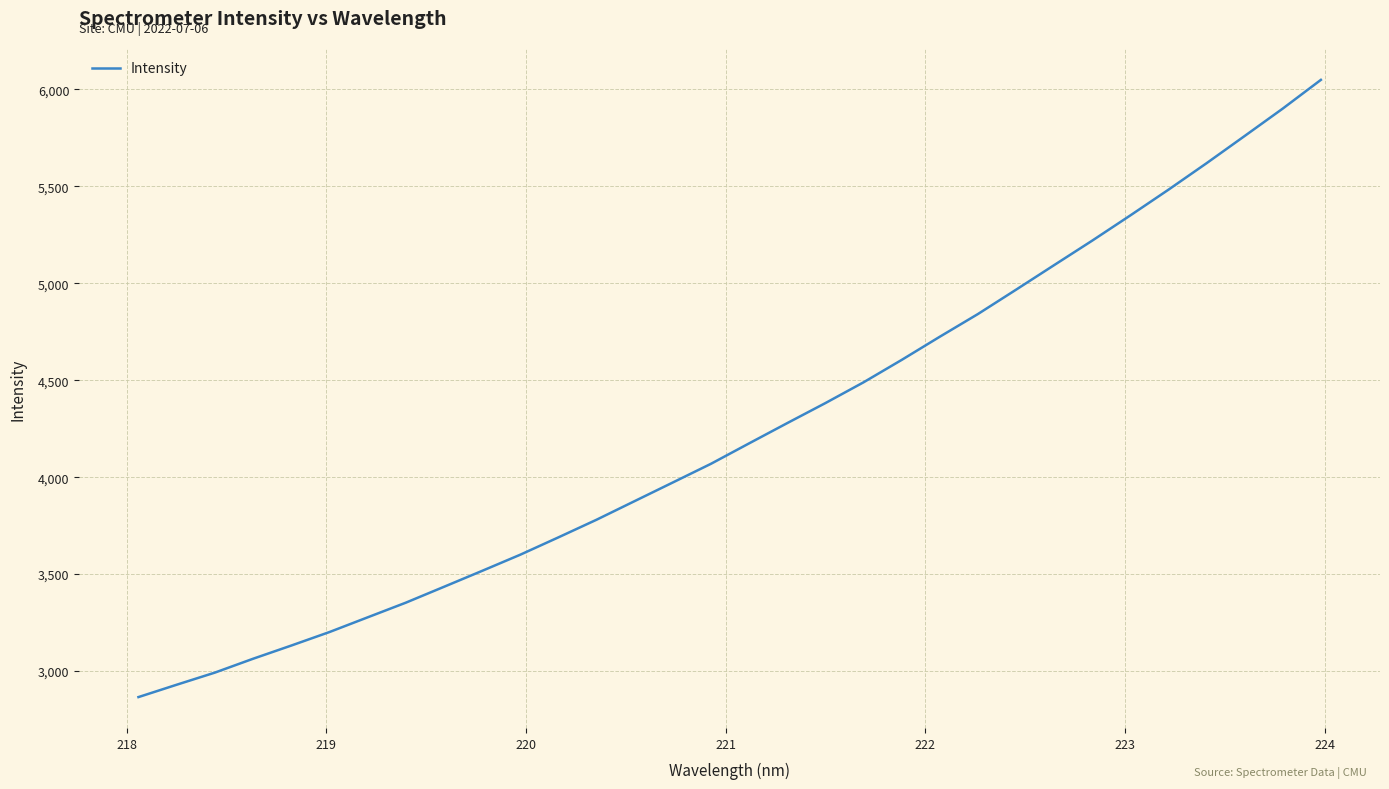

What is the maximum value shown in the chart?

6049.1